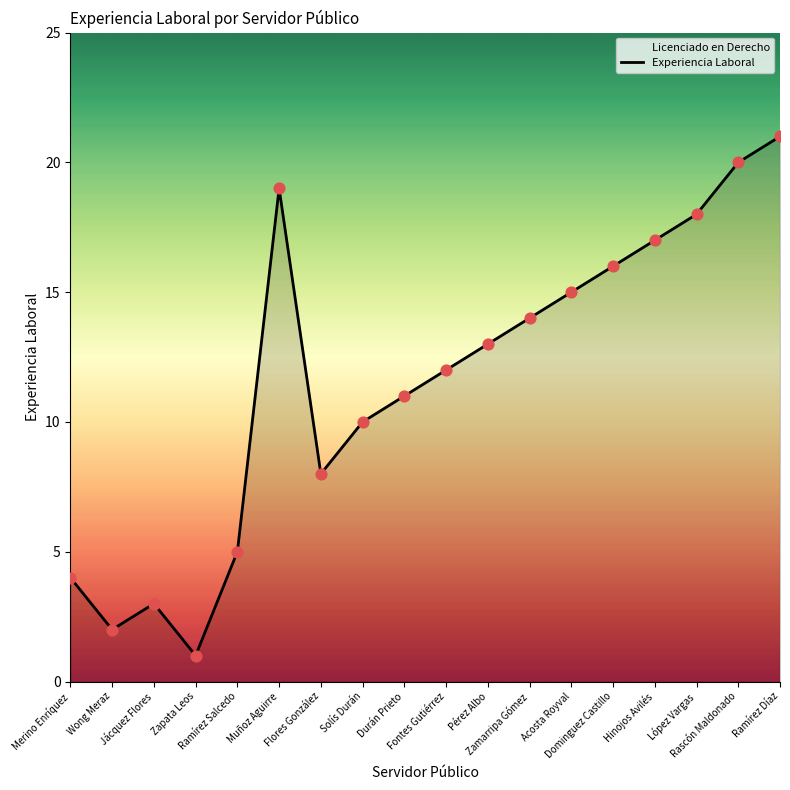

Between Wong Meraz and Rascón Maldonado, which is larger?

Rascón Maldonado